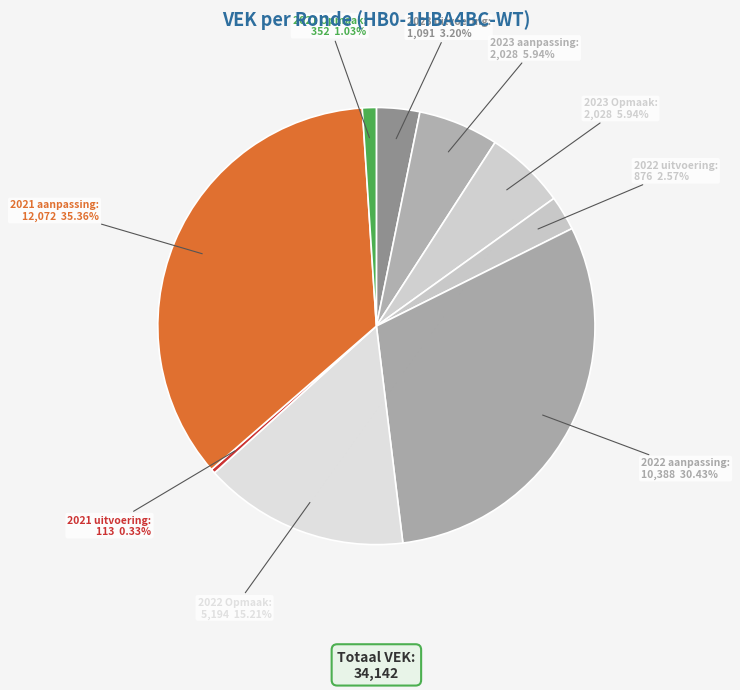

Does 2023 Opmaak account for over 50% of the chart?

No